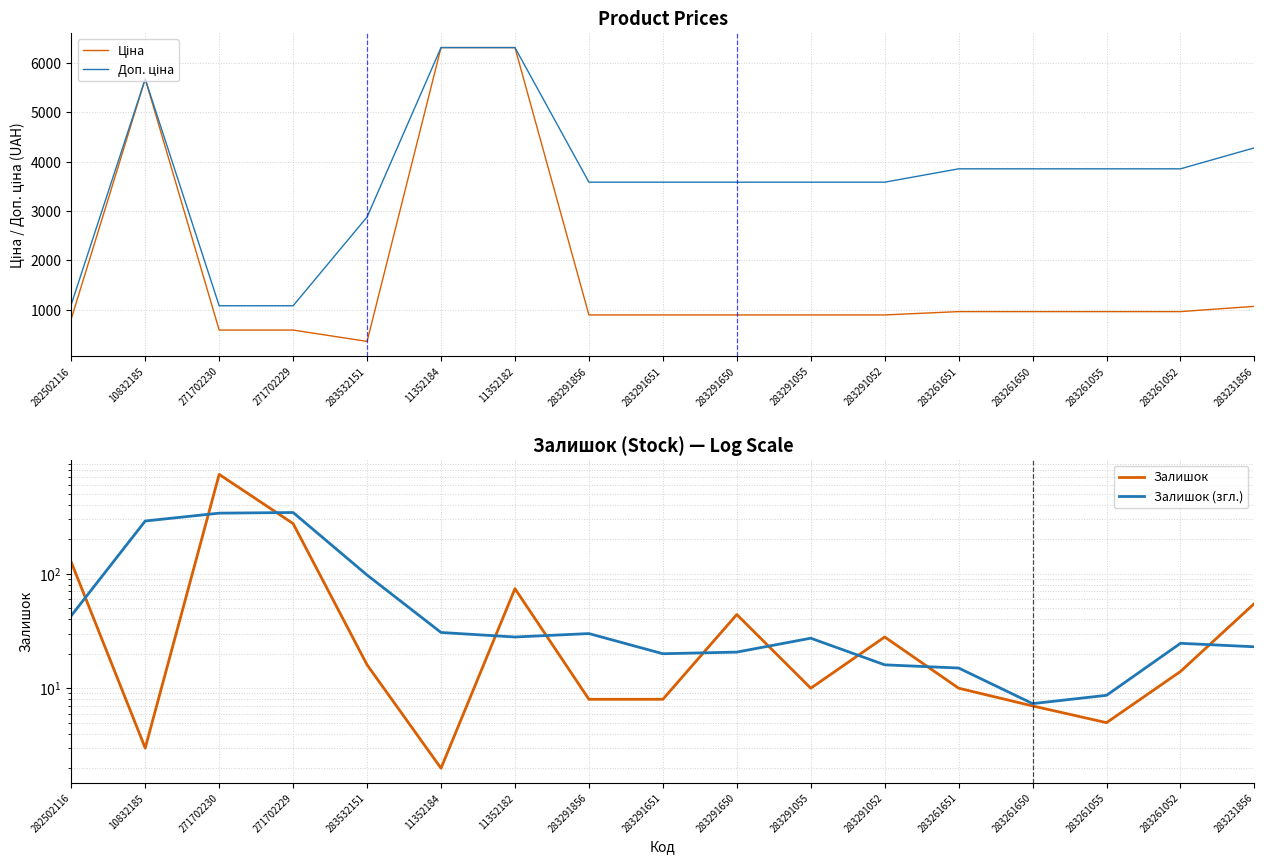

Which series has the widest spread of values?

Ціна